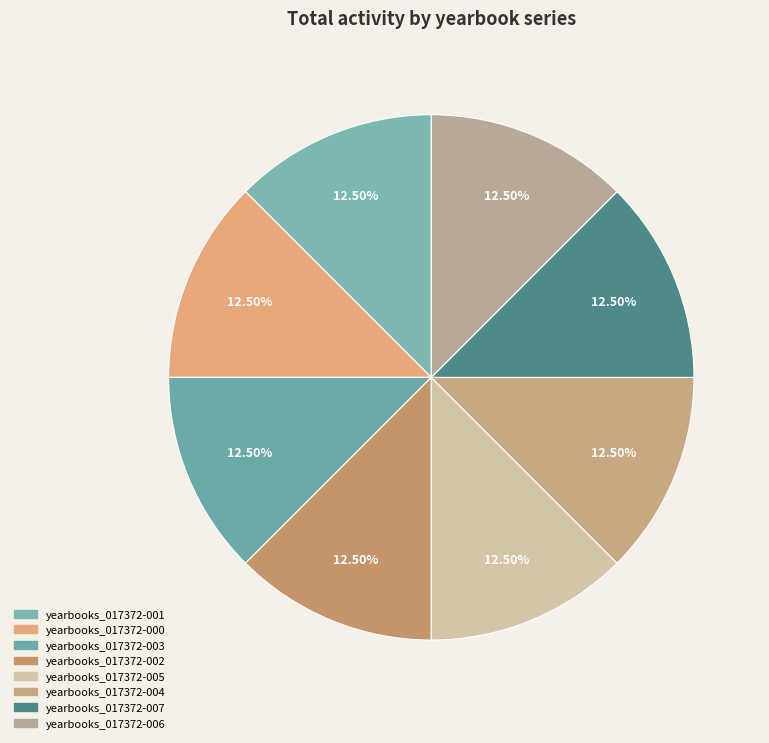

Is there a majority slice in this chart?

No